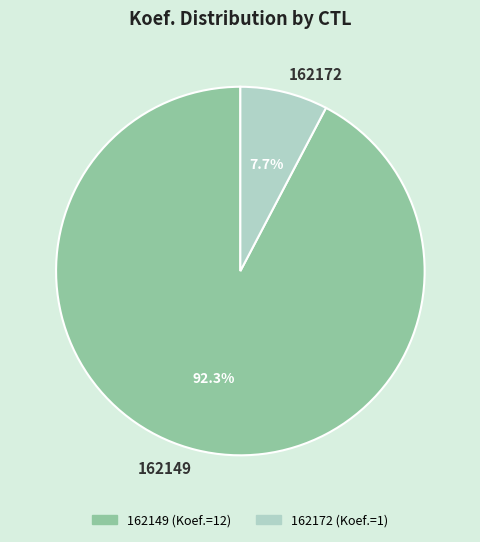

To the nearest percent, what portion does 162172 represent?

8%